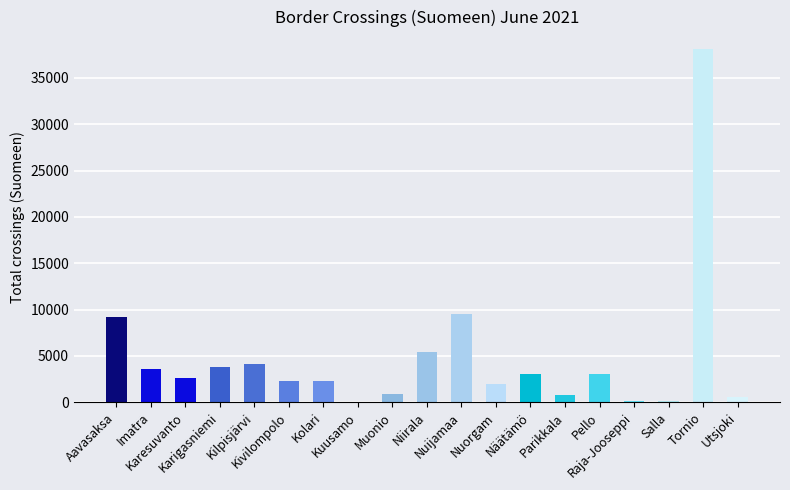

Between Niirala and Parikkala, which is larger?

Niirala